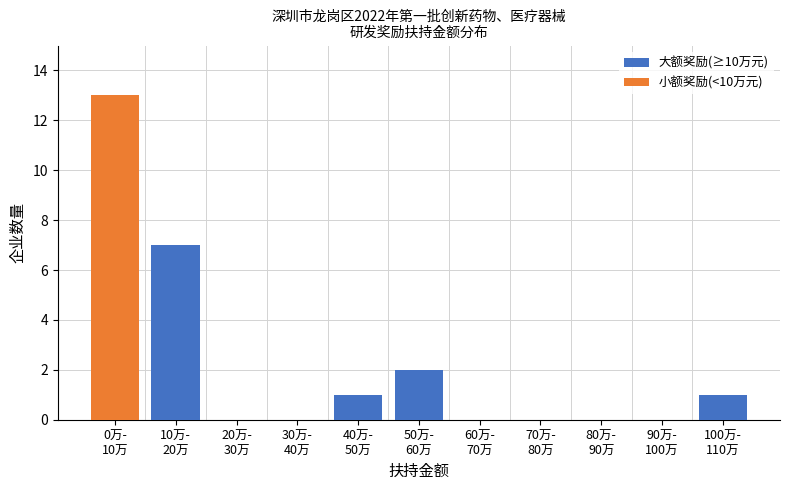

Are the bars grouped side by side (vs. stacked)?

No